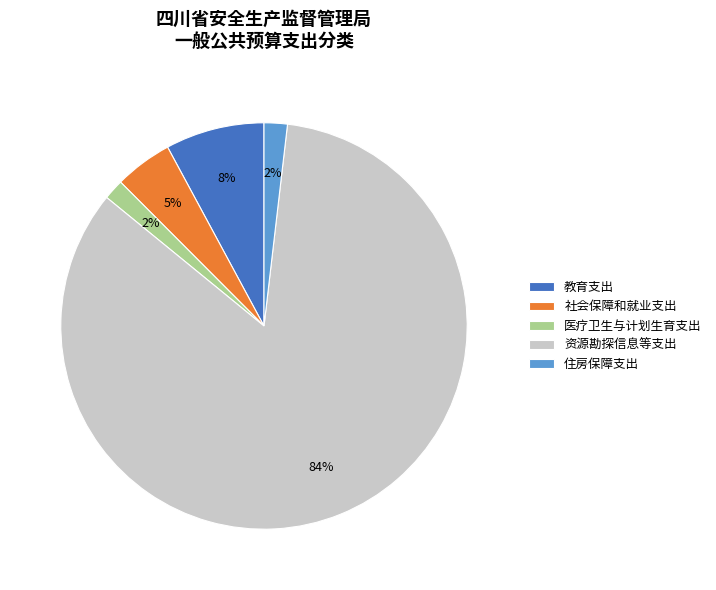

Which category has the biggest portion of the pie?

资源勘探信息等支出